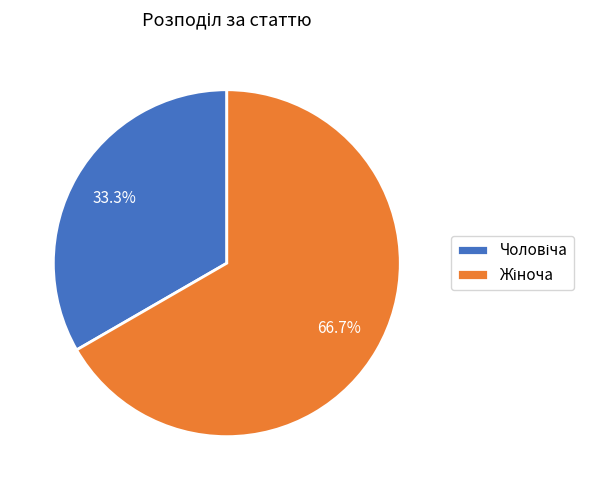

Is there a majority slice in this chart?

Yes